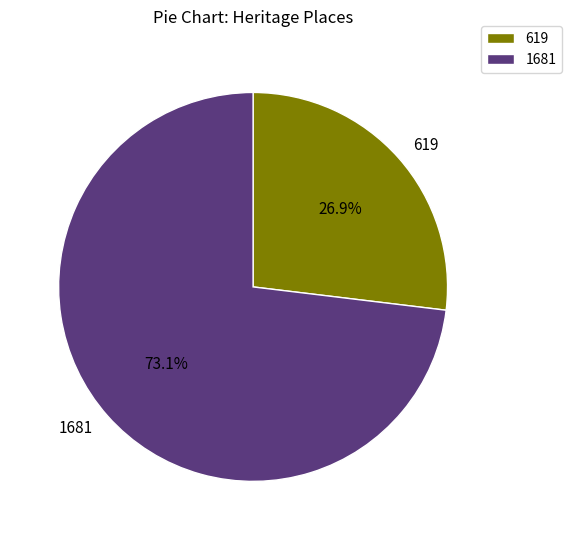

What percentage is NOT represented by 1681?

26.9%